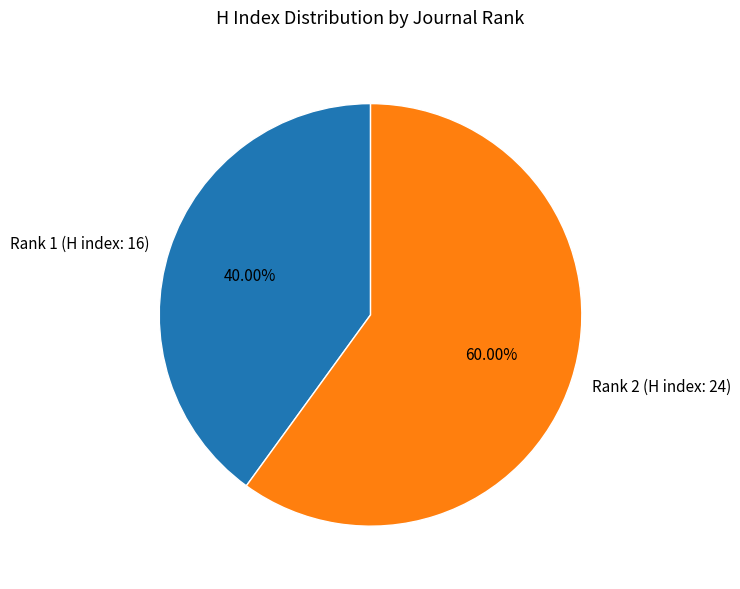

To the nearest percent, what is the combined percentage of Rank 2 (H index: 24) and Rank 1 (H index: 16)?

100%